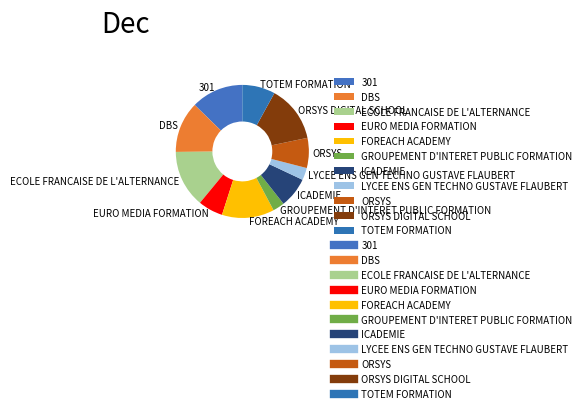

The DBS slice represents 12% of the pie. True or false?

True